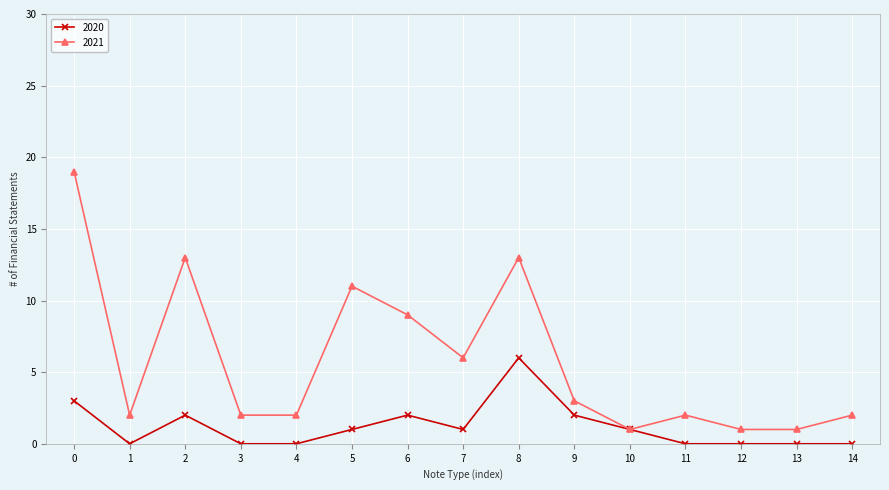

Does the chart display data point markers on the line(s)?

Yes